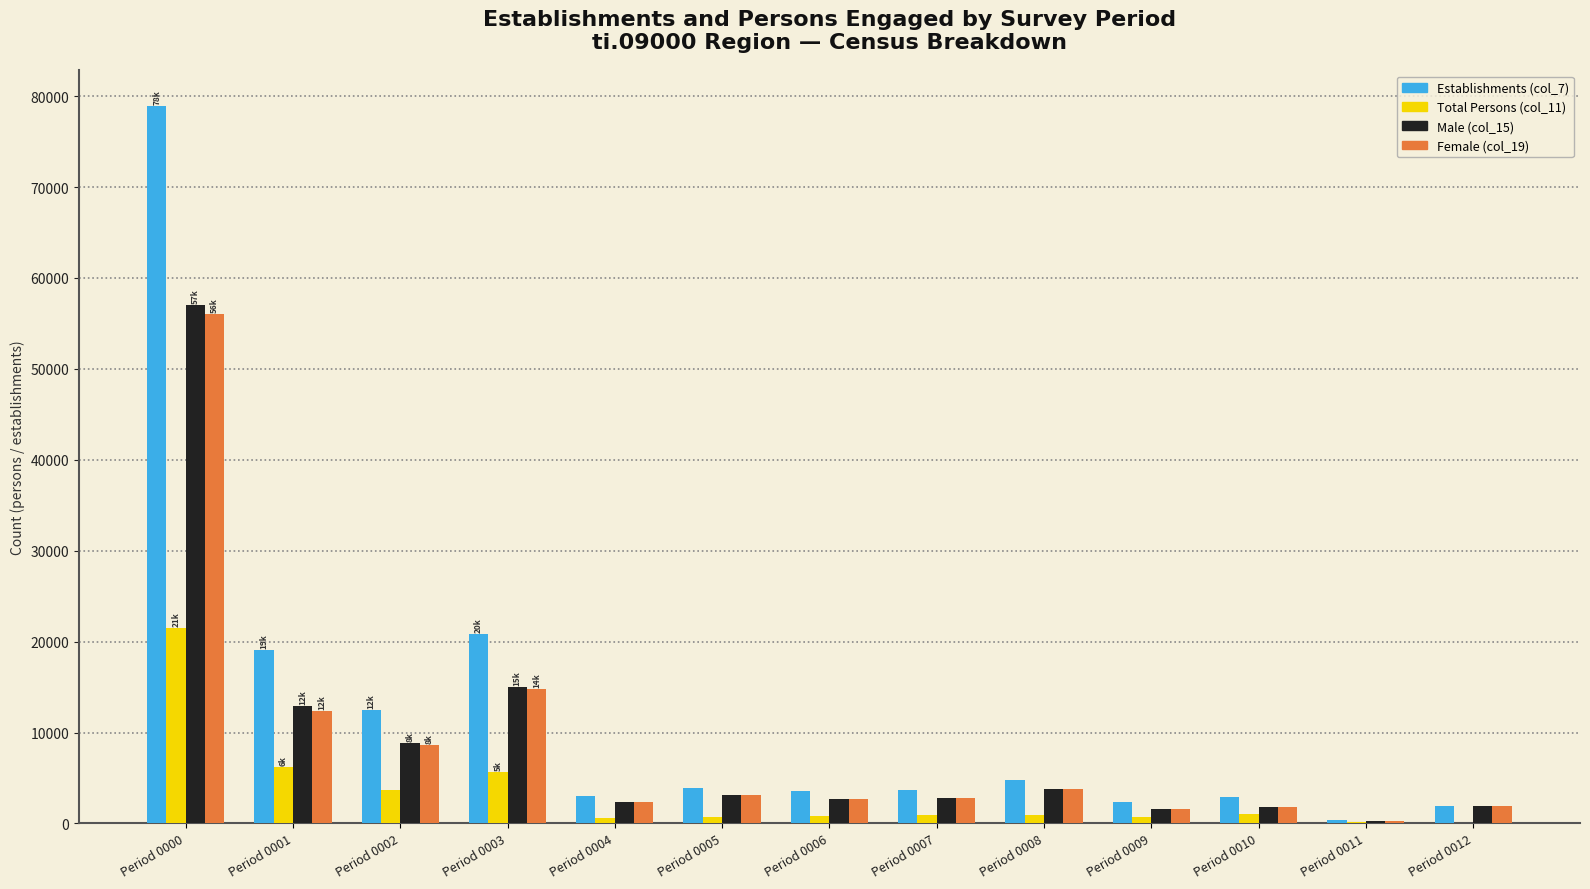

How many distinct data groups are displayed?

4